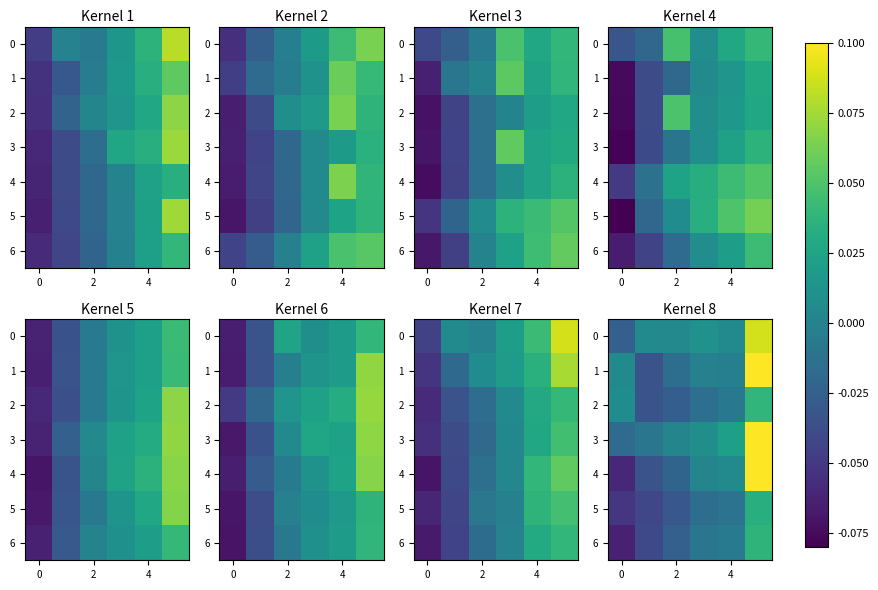

How many negative values does the 1 series have?

4